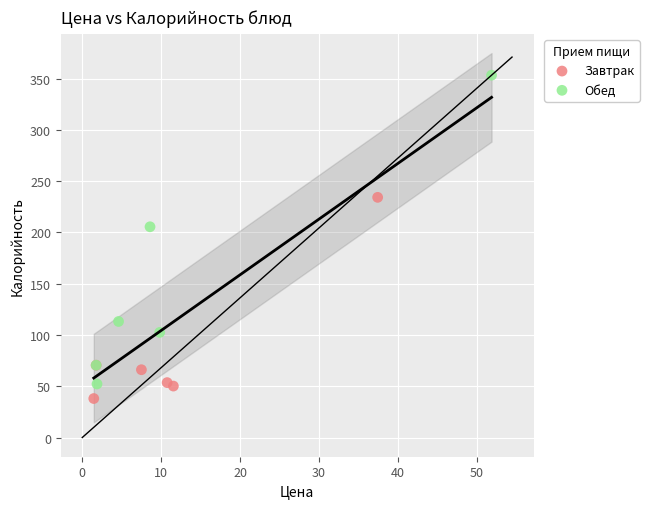

Which series has the largest Y range (max minus min)?

Обед